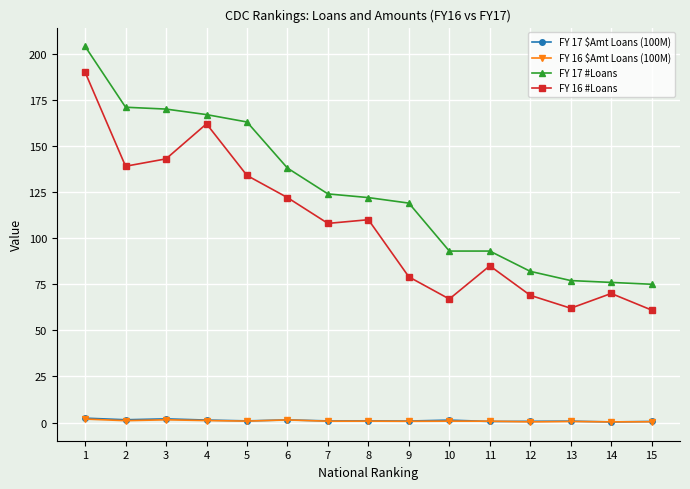

What is the sum of the FY 16 #Loans values at 1 and 12?

259.0